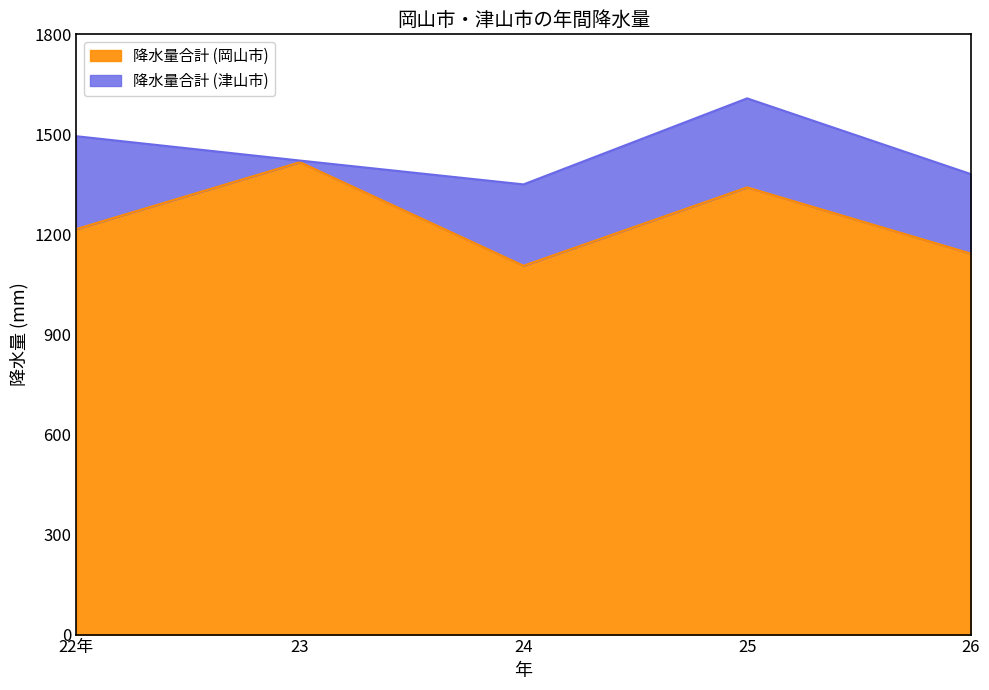

How many points are higher than both their immediate neighbors (excluding endpoints)?

2